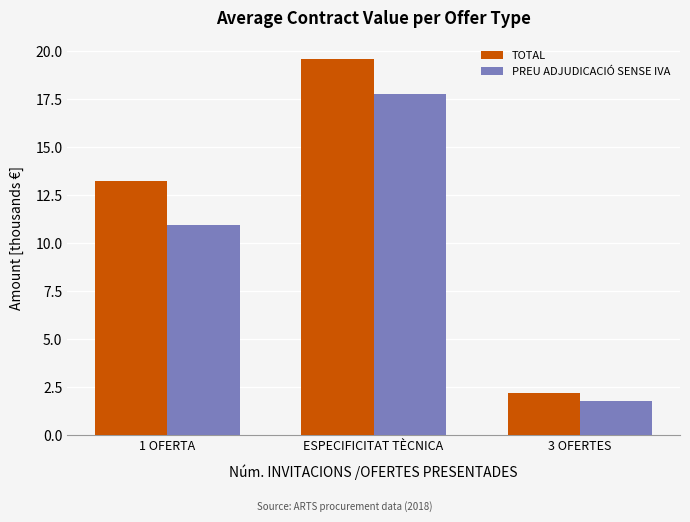

What is the label of the 3rd bar from the left?

3 OFERTES